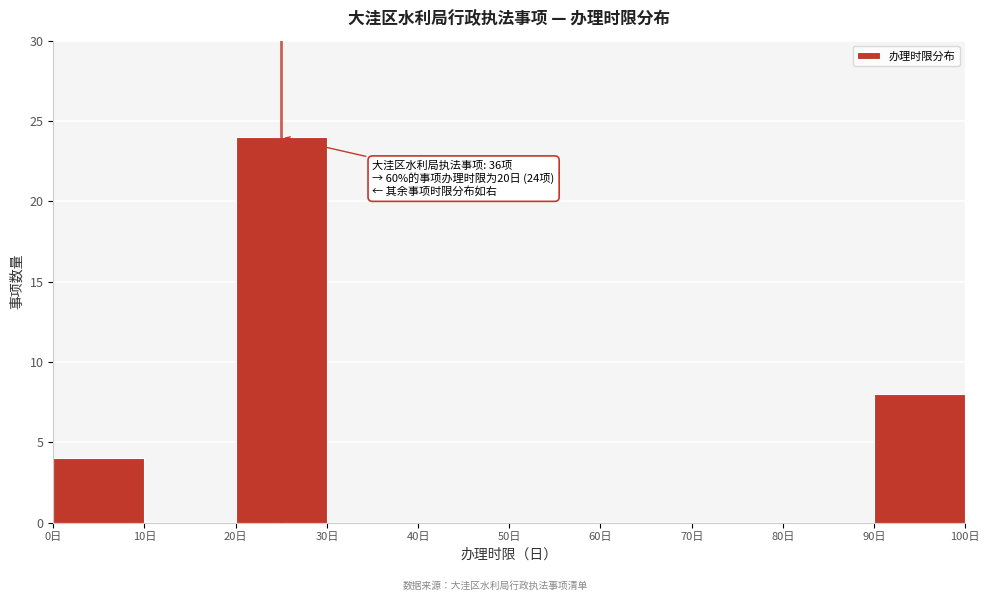

Over which range of the x-axis is the bar tallest?

20 to 30